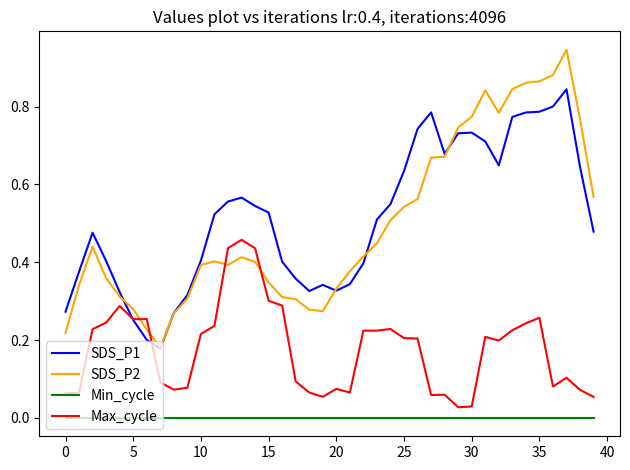

List the series in order of their peak value, highest first.

SDS_P2, SDS_P1, Max_cycle, Min_cycle